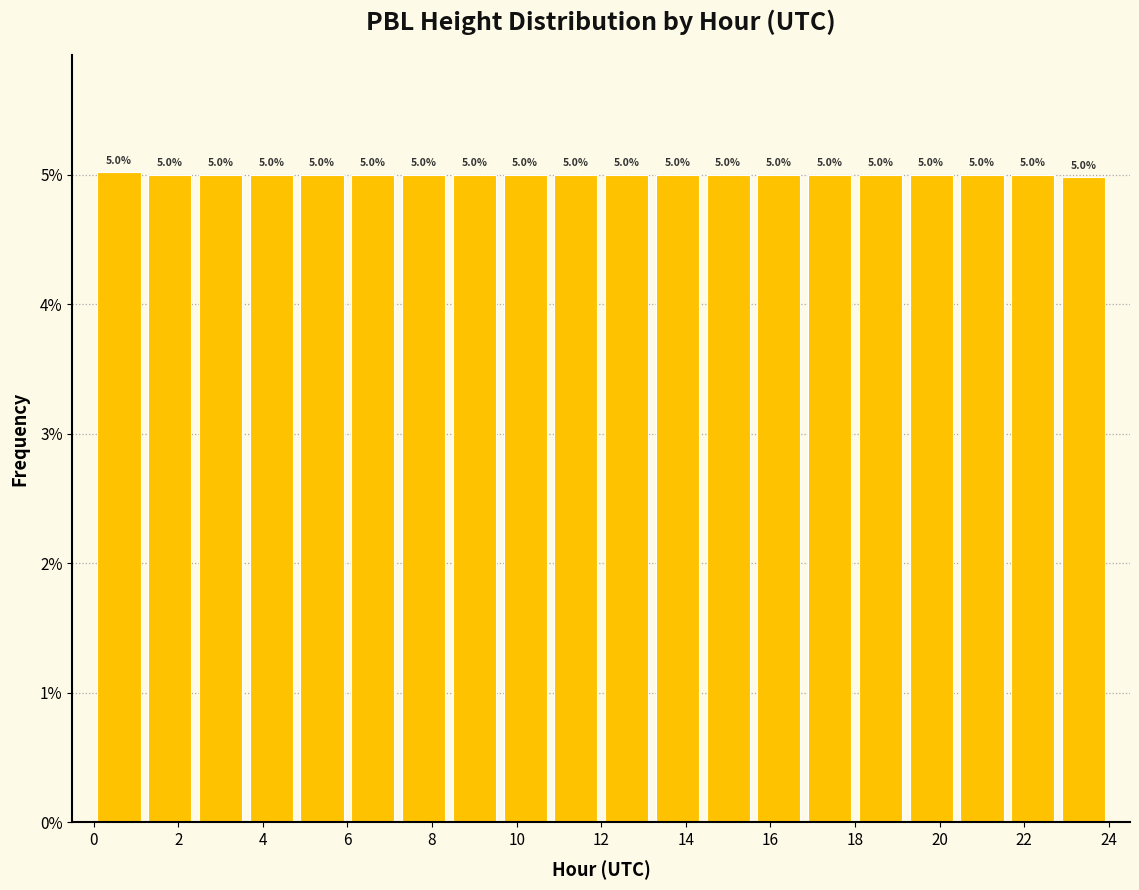

What is the height of the bar covering 3.6 to 4.8 on the x-axis?

5.0